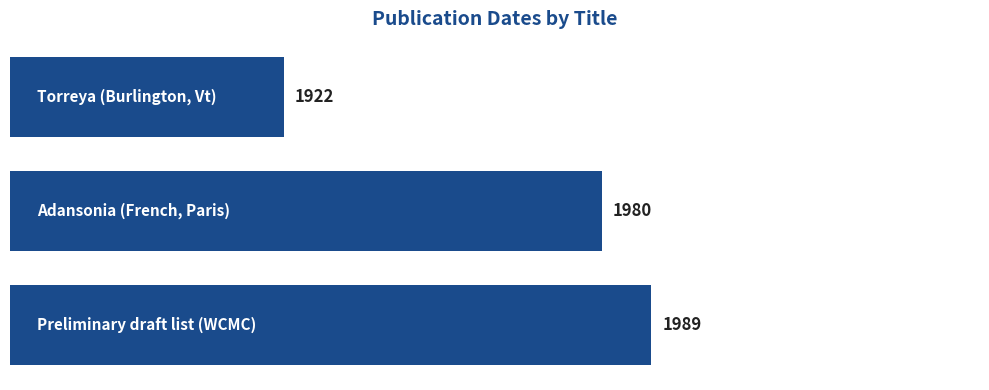

Count the values in the range 1922 to 1989.

3